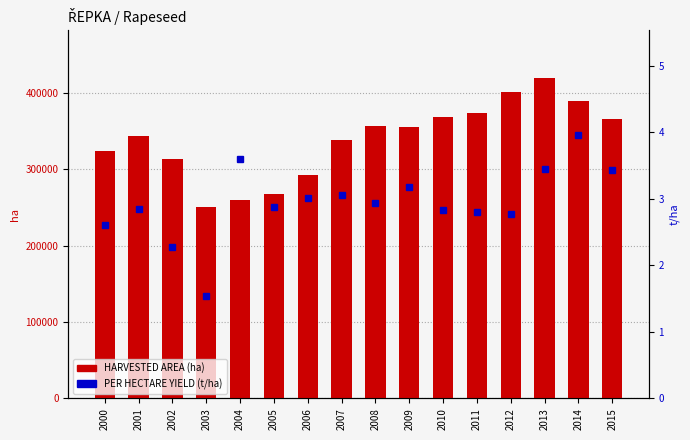

Which category has the highest value in the PER HECTARE YIELD (t/ha) series?

2014